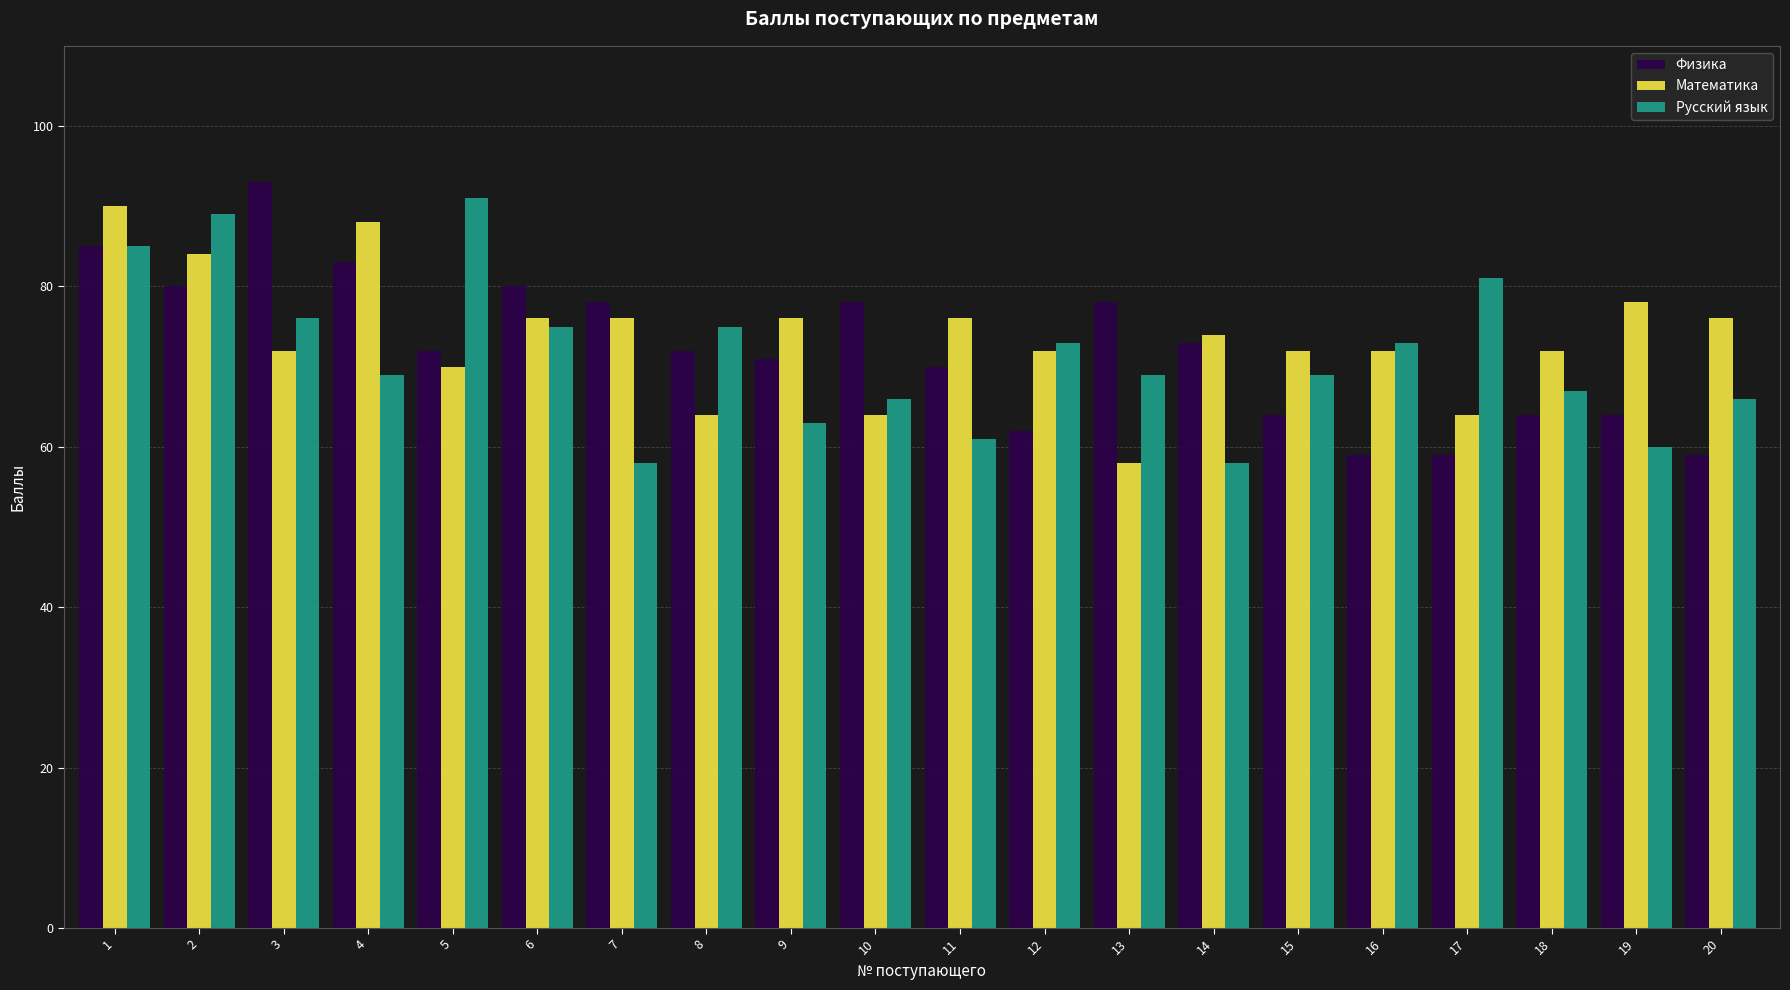

Is the value of Математика at 2 greater than the value of Физика at 4?

Yes